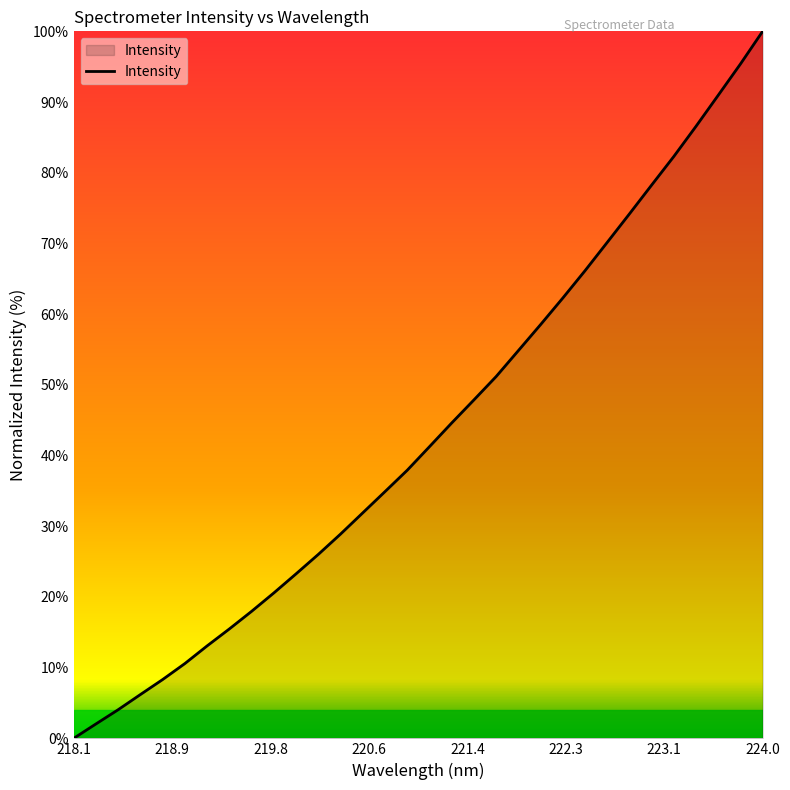

What is the difference between the maximum and minimum values?

100.0